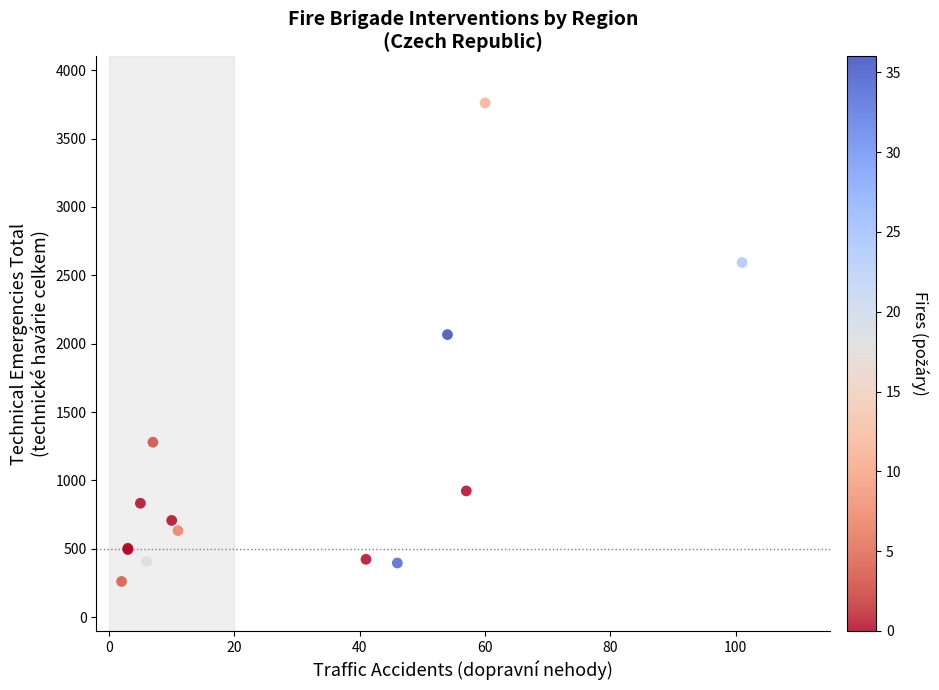

What Y value in the scatter plot is closest to 2010?

2066